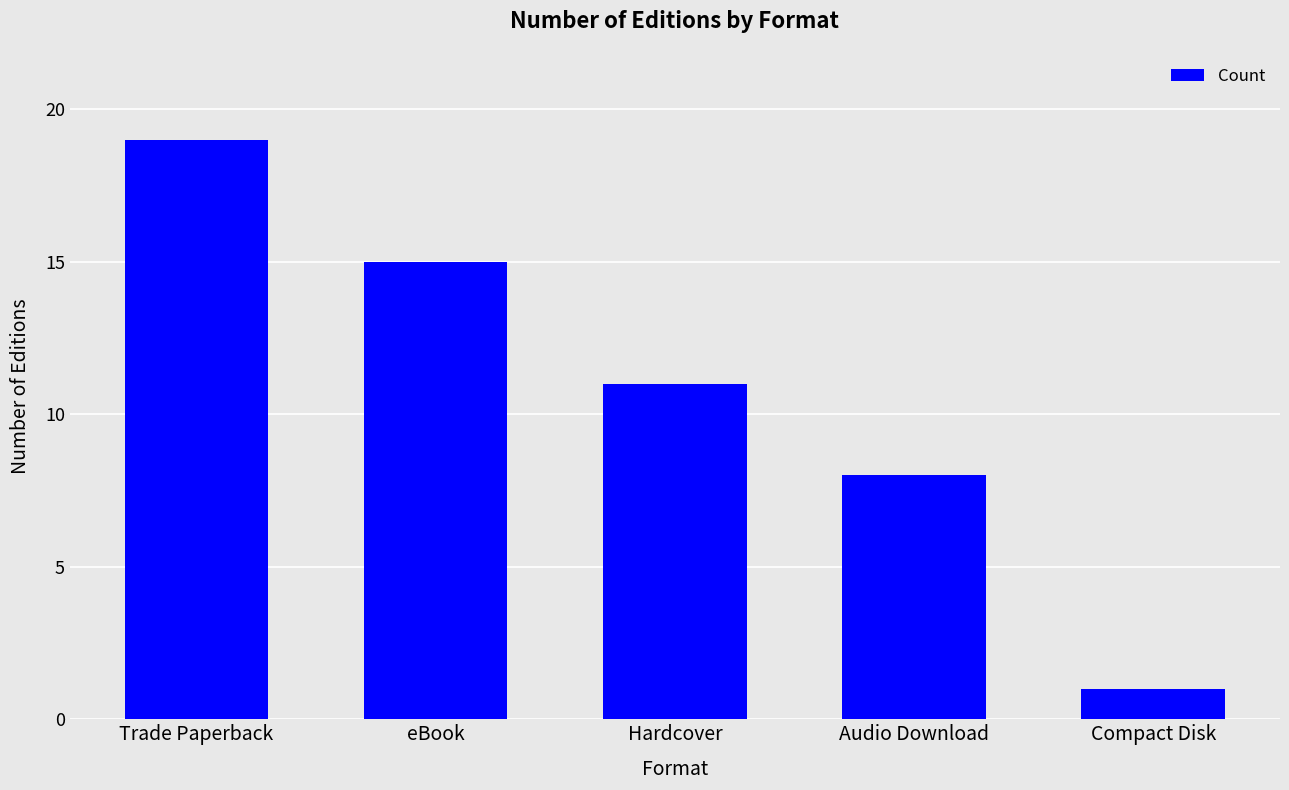

What is the smallest value displayed?

1